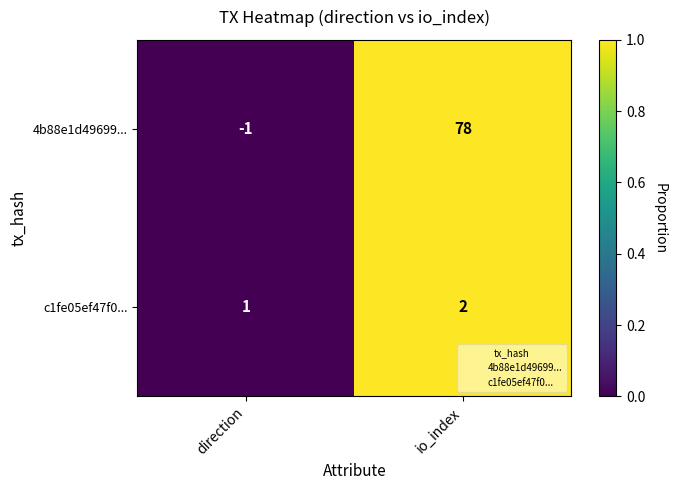

Is the value of c1fe05ef47f0... at direction greater than the value of 4b88e1d49699... at direction?

Yes